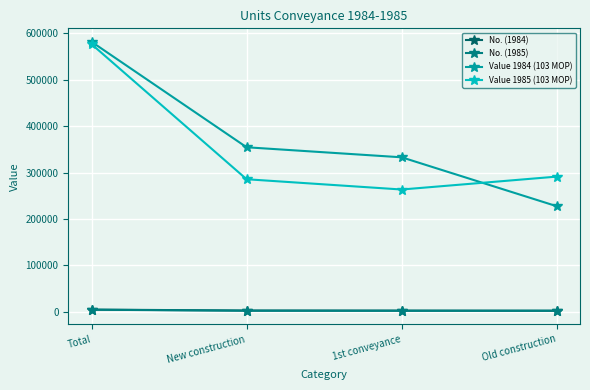

What is the difference between the highest and lowest values at 1st conveyance?

331019